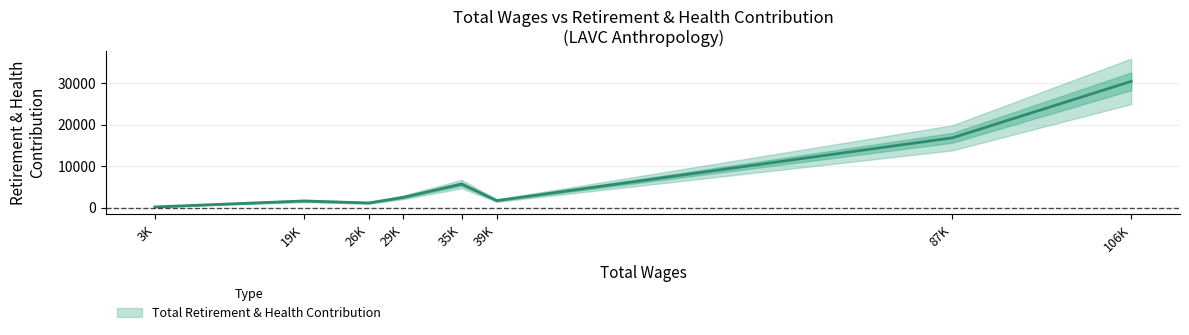

At which category does the data reach its first local peak?

19K